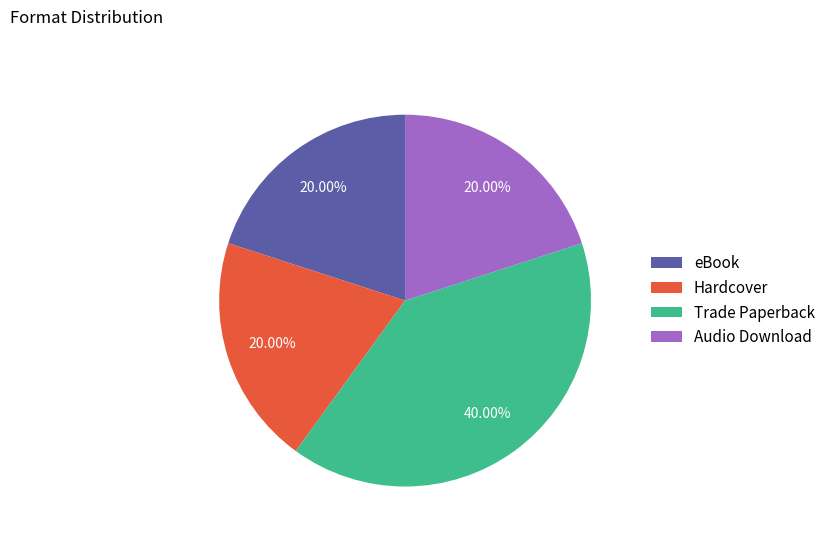

True or false: Trade Paperback accounts for 40% of the total.

True